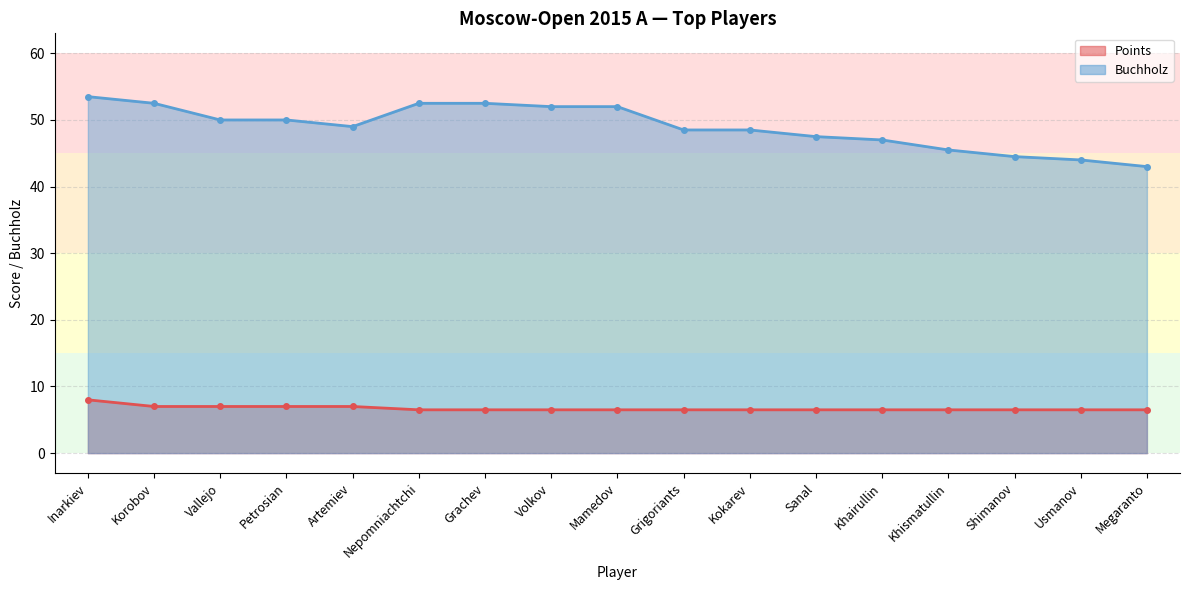

Which series has the largest range (max minus min)?

Buchholz